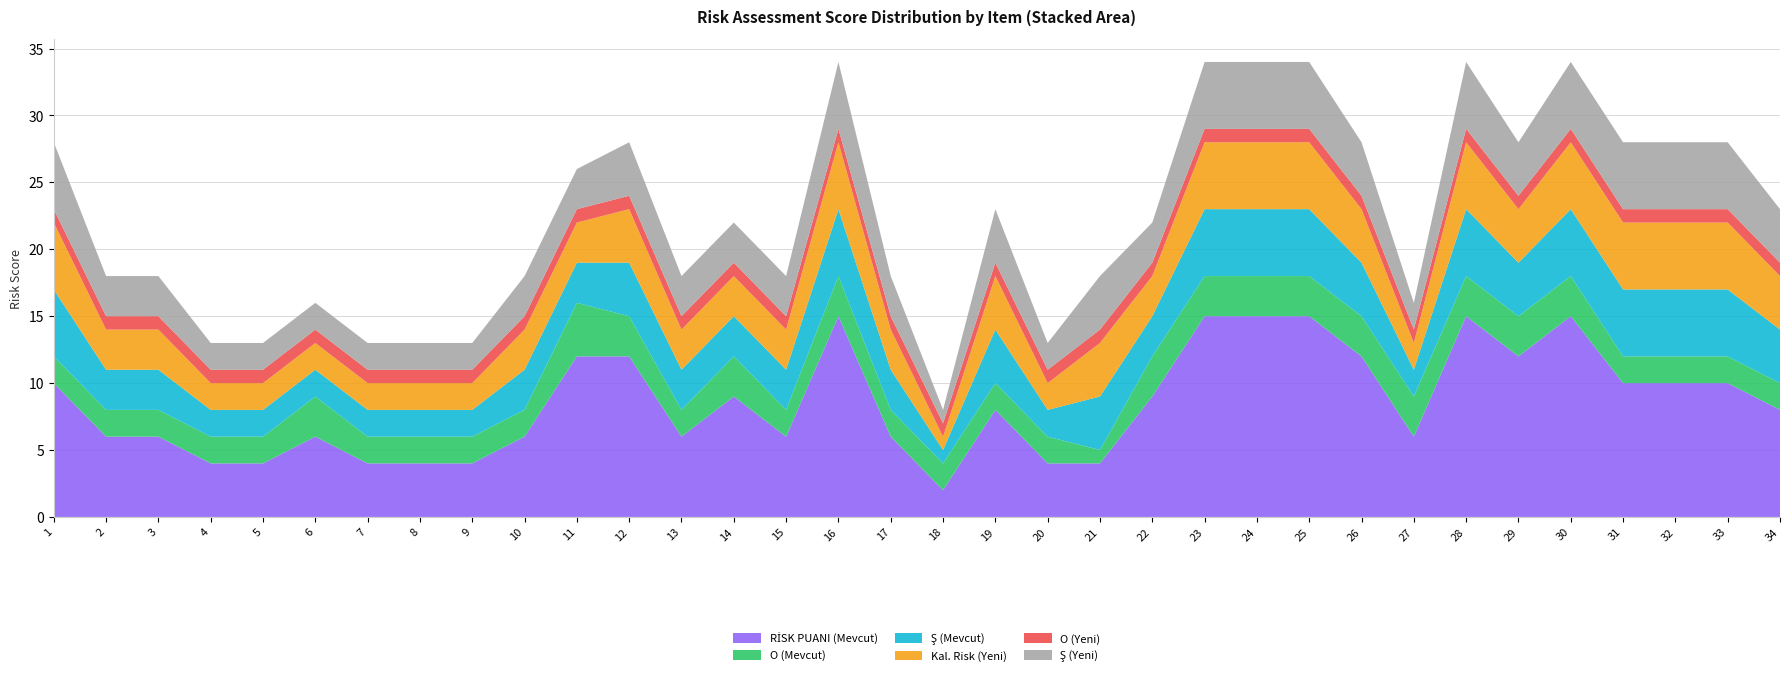

Reading left to right, list all the values displayed in this chart.

RİSK PUANI (Mevcut): 10	6	6	4	4	6	4	4	4	6	12	12	6	9	6	15	6	2	8	4	4	9	15	15	15	12	6	15	12	15	10	10	10	8
O (Mevcut): 2	2	2	2	2	3	2	2	2	2	4	3	2	3	2	3	2	2	2	2	1	3	3	3	3	3	3	3	3	3	2	2	2	2
Ş (Mevcut): 5	3	3	2	2	2	2	2	2	3	3	4	3	3	3	5	3	1	4	2	4	3	5	5	5	4	2	5	4	5	5	5	5	4
Kal. Risk (Yeni): 5	3	3	2	2	2	2	2	2	3	3	4	3	3	3	5	3	1	4	2	4	3	5	5	5	4	2	5	4	5	5	5	5	4
O (Yeni): 1	1	1	1	1	1	1	1	1	1	1	1	1	1	1	1	1	1	1	1	1	1	1	1	1	1	1	1	1	1	1	1	1	1
Ş (Yeni): 5	3	3	2	2	2	2	2	2	3	3	4	3	3	3	5	3	1	4	2	4	3	5	5	5	4	2	5	4	5	5	5	5	4